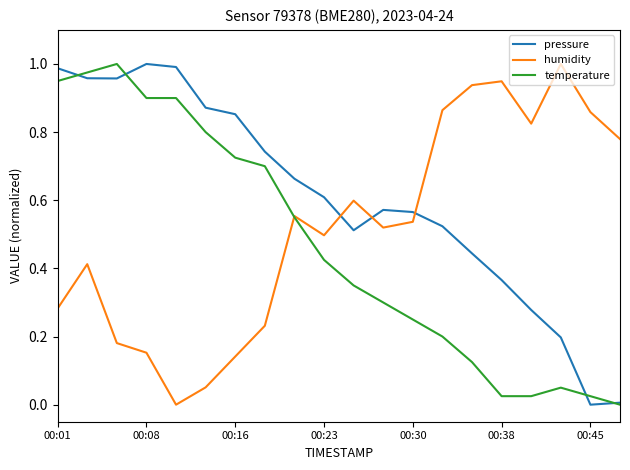

Which series has the largest total across all categories?

pressure